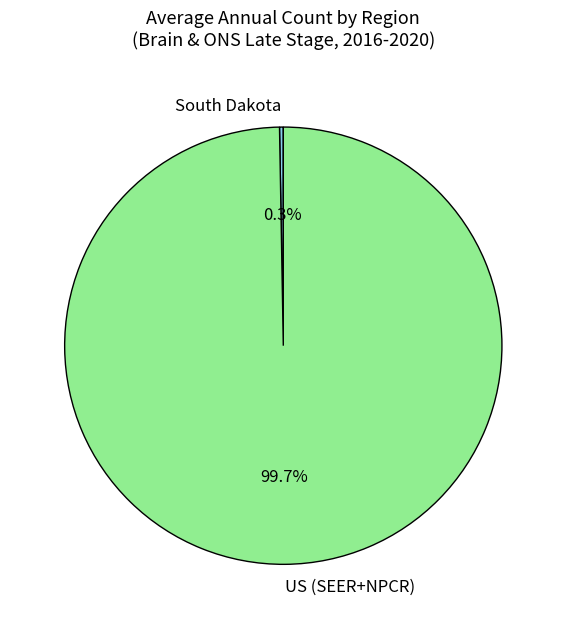

What percentage is NOT represented by US (SEER+NPCR)?

0.3%